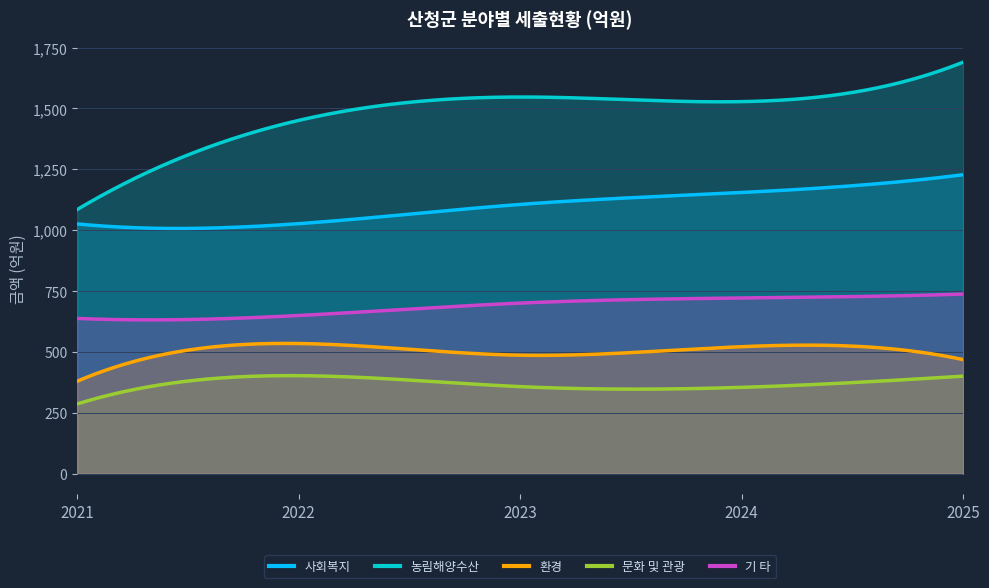

How many lines are shown in the chart?

5